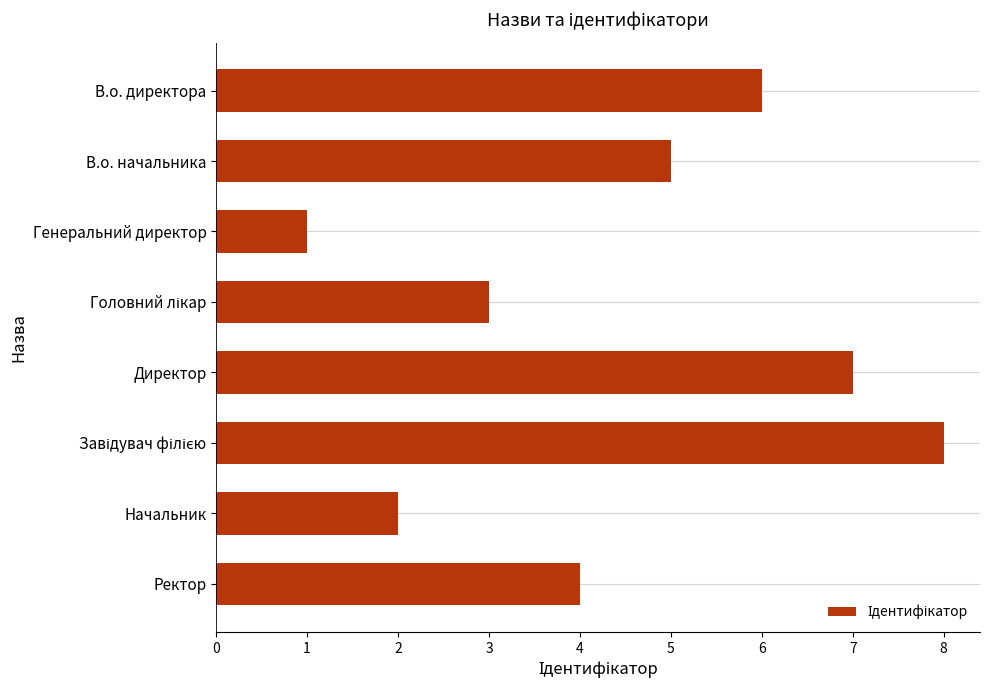

Count the number of categories in the chart.

8